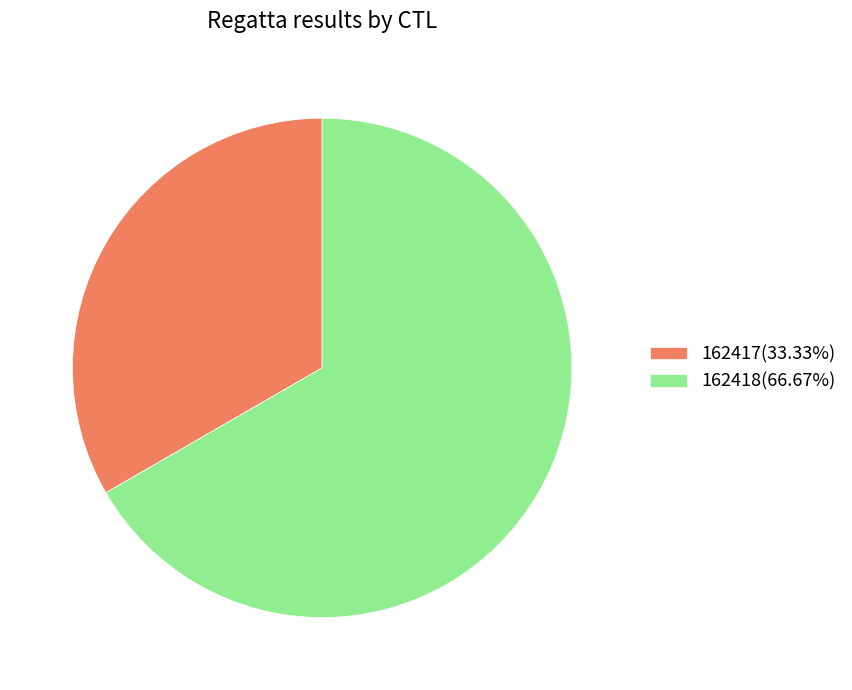

Does 162418(66.67%) account for over 50% of the chart?

Yes